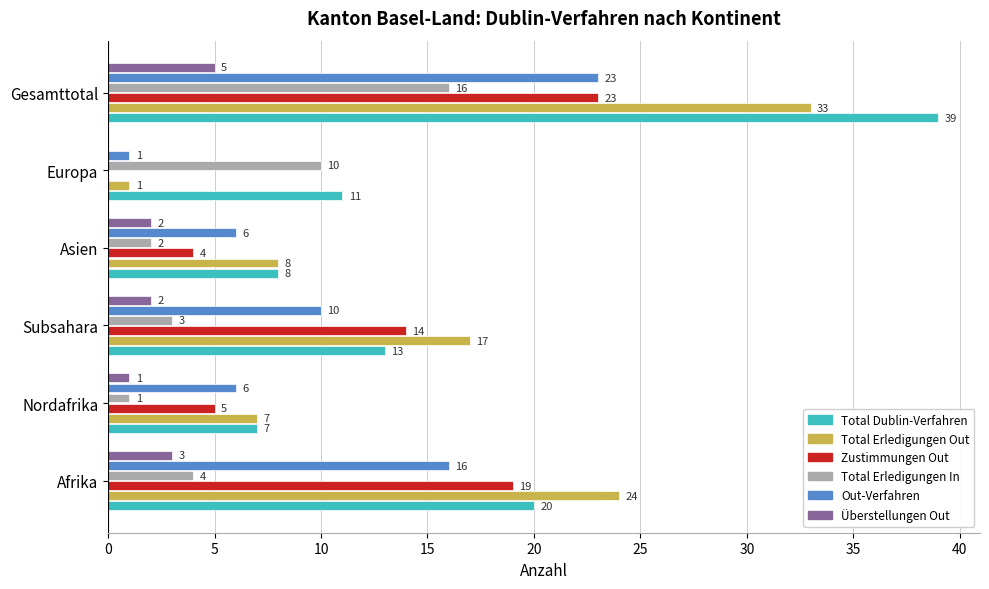

Which series changed the most between Afrika and Europa?

Total Erledigungen Out